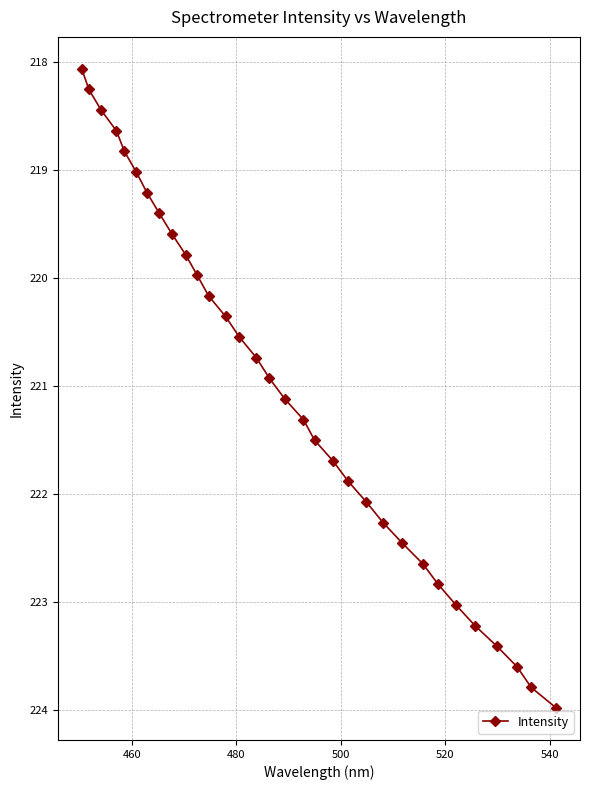

True or false: there are more than 1 points higher than both neighbors.

False